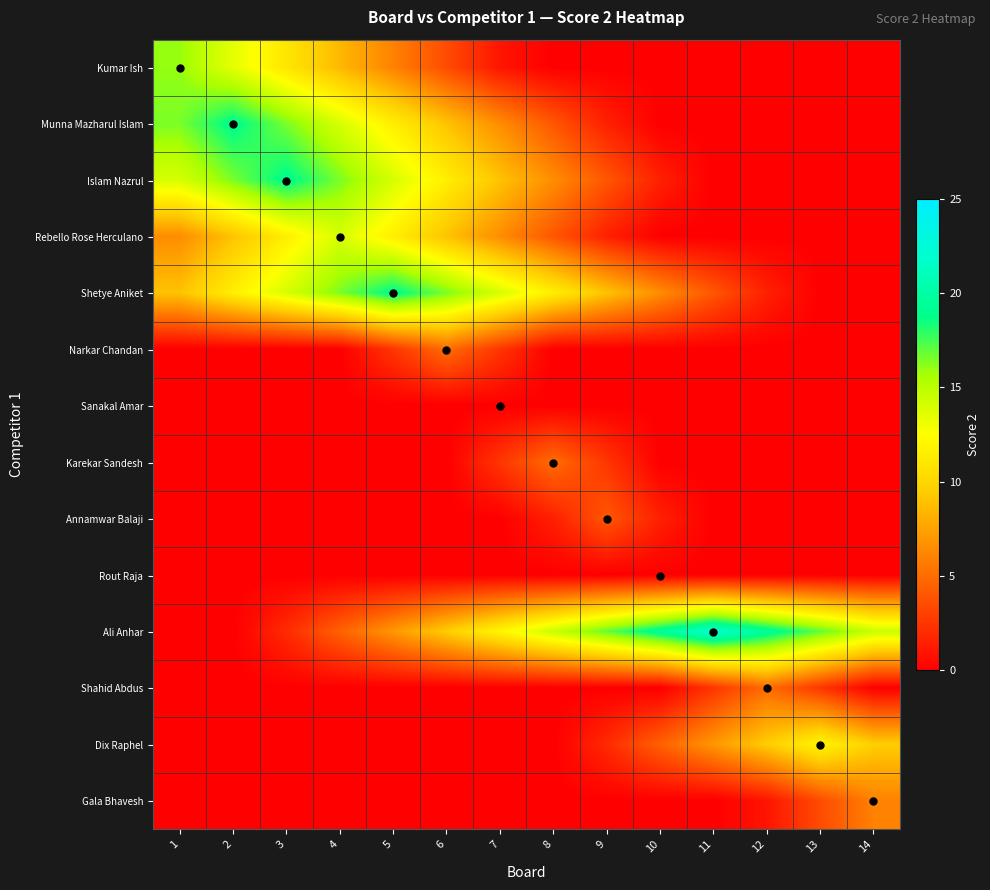

Which label corresponds to the smallest value in the chart?

8